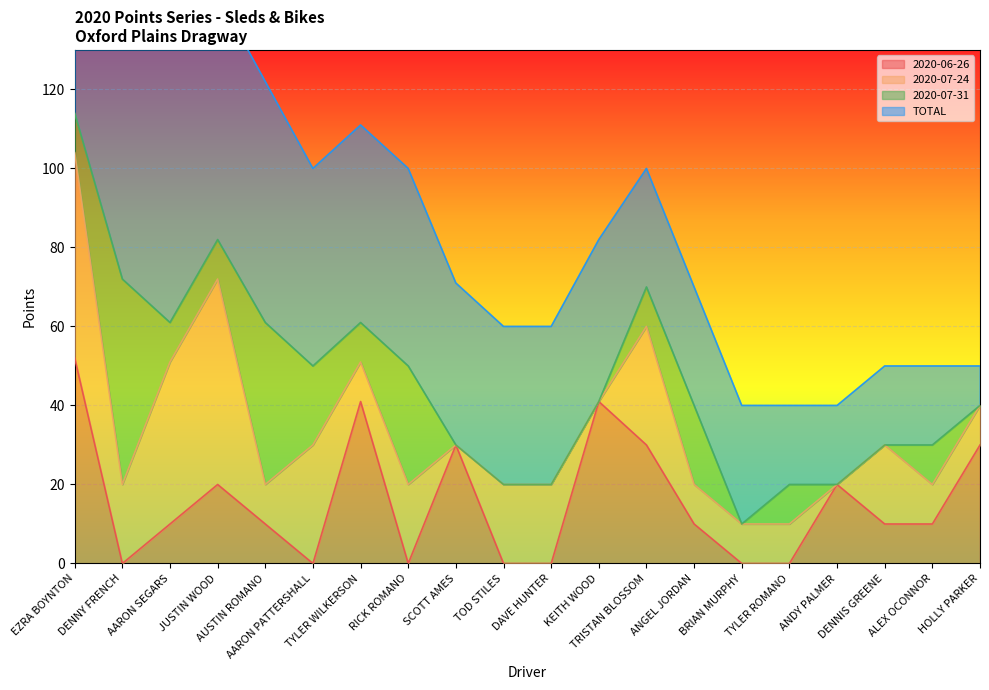

Does the chart display data point markers on the line(s)?

No